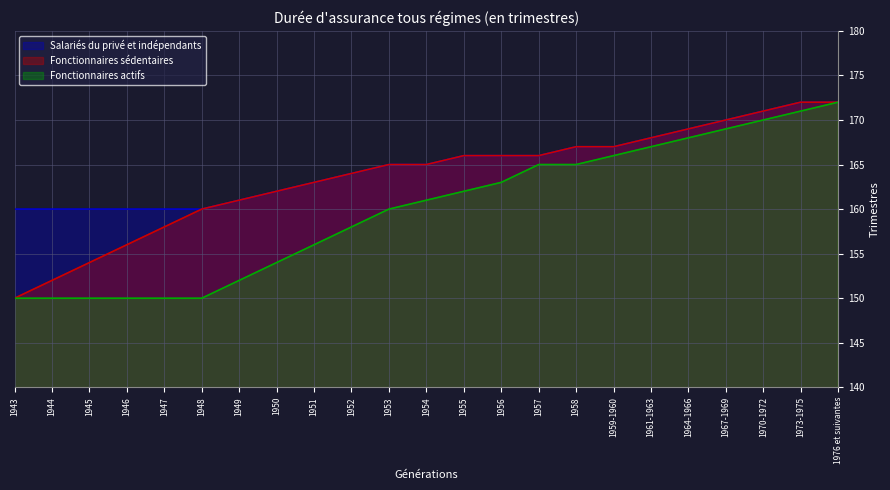

The Salariés du privé et indépendants series shows 248 at 1964-1966. True or false?

False